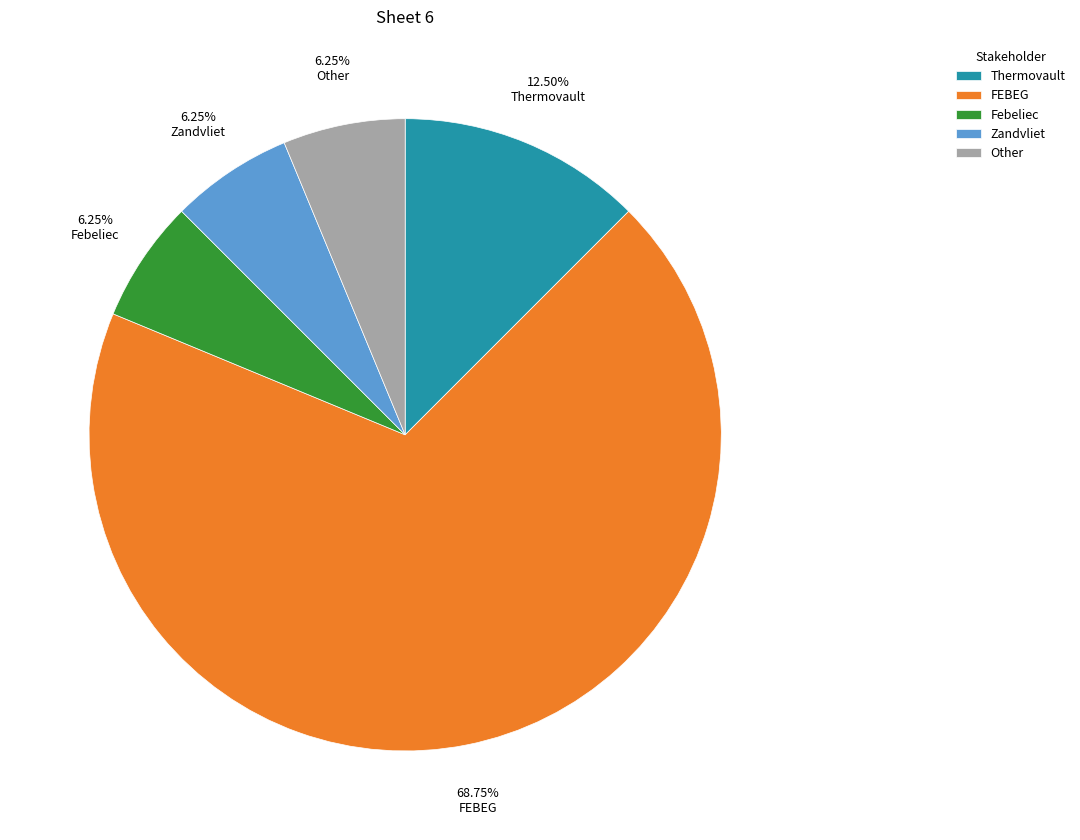

Is it true that Zandvliet is 18% of the pie?

False